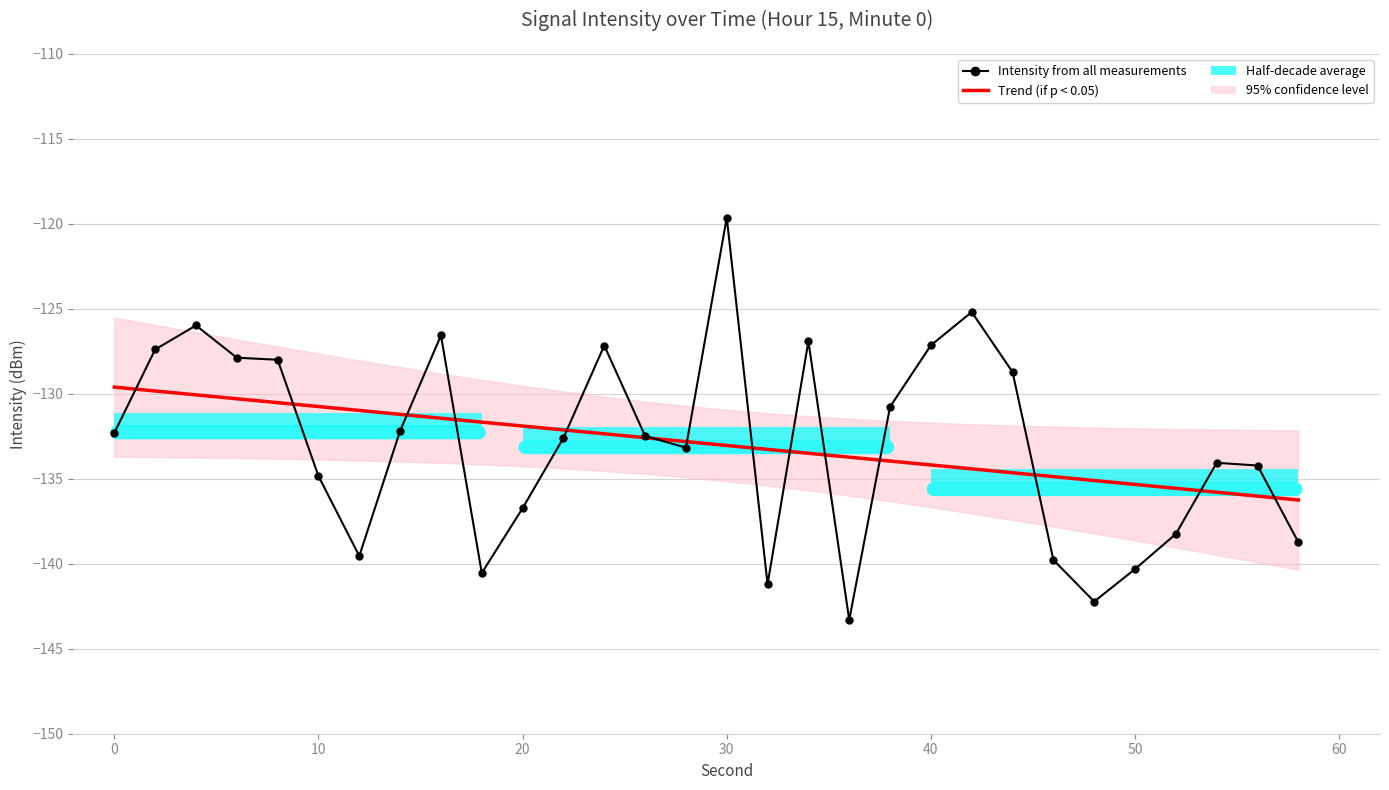

Where does the data first go above -132?

2